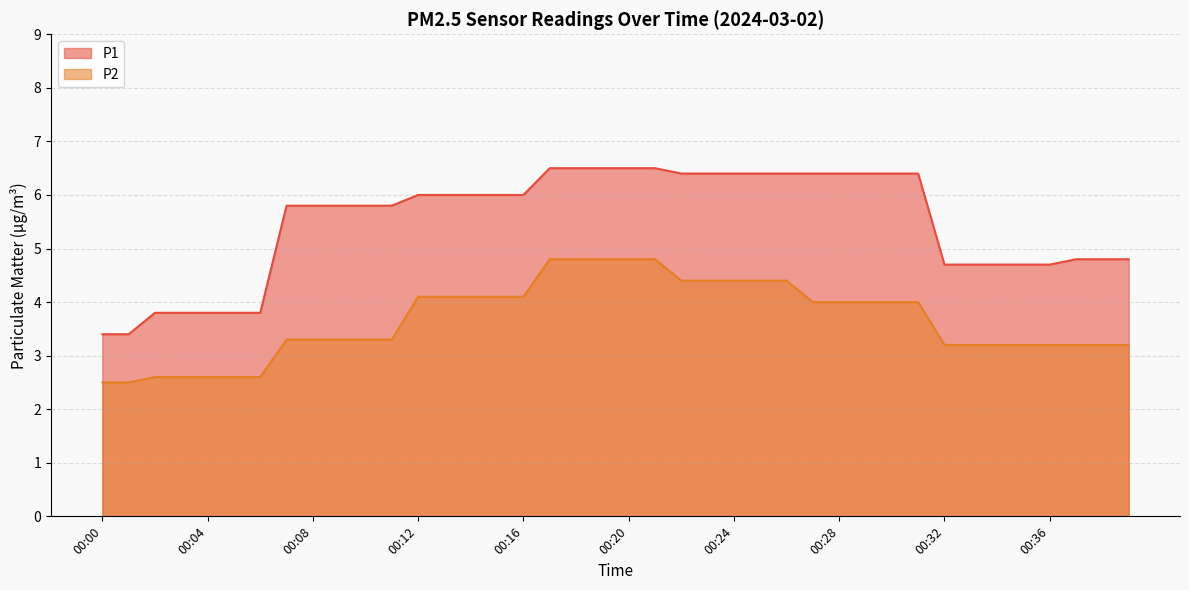

What is the total value across all series at 00:08?

9.1